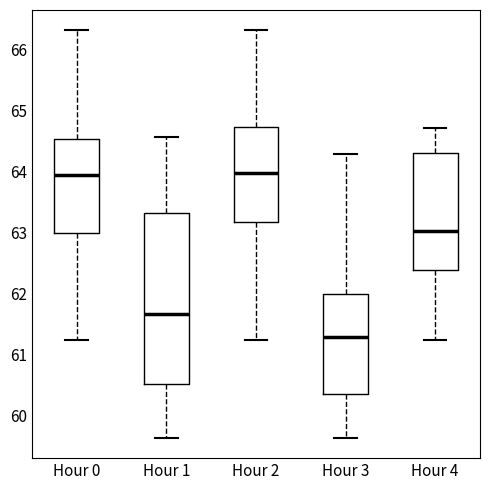

Where is the upper edge of the box for Hour 1 on the y-axis? The values are not printed on the chart, so give them approximately, as read against the axis.

63.3